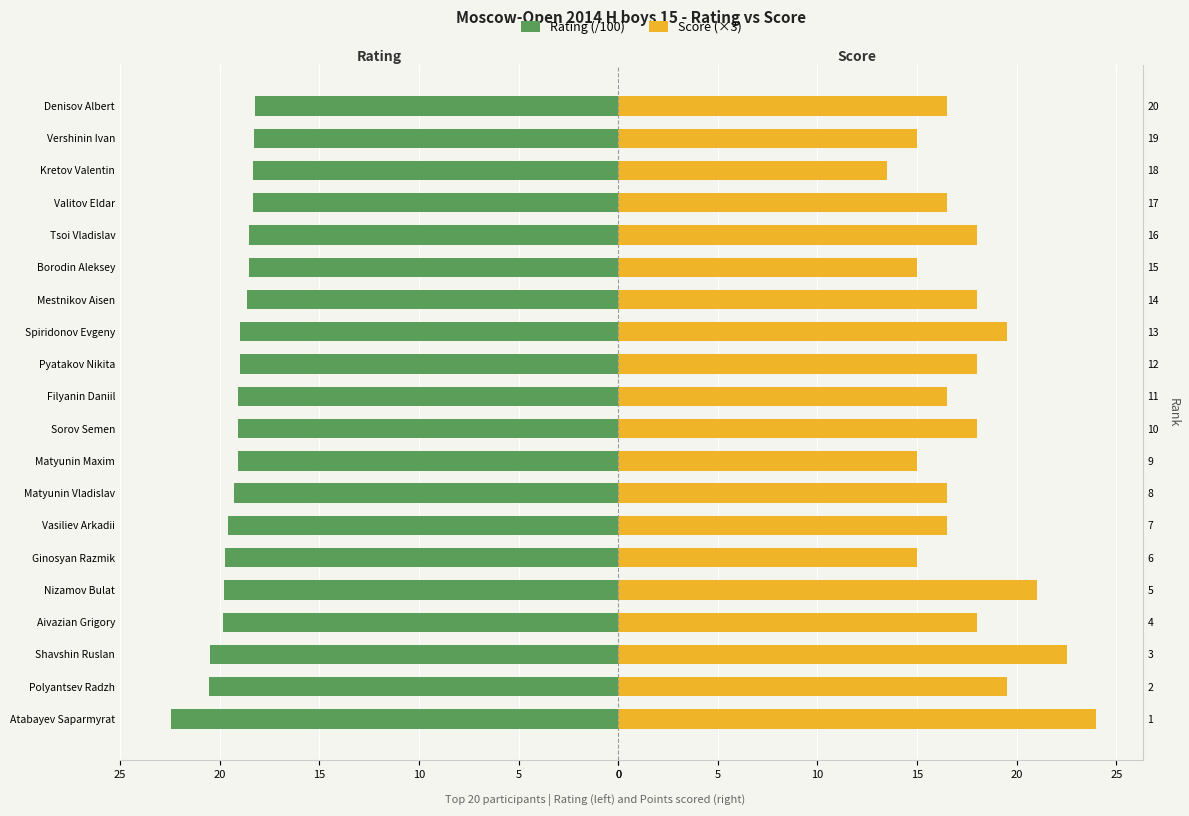

Rank the series at Sorov Semen from lowest to highest value.

Rating (/100), Score (×3)